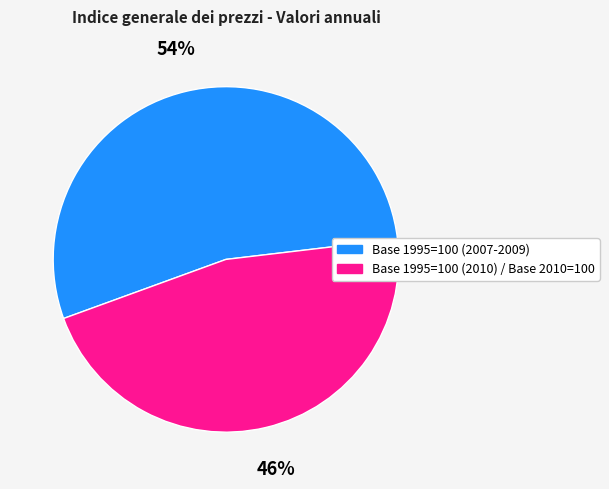

To the nearest percent, what is the average slice percentage?

50%